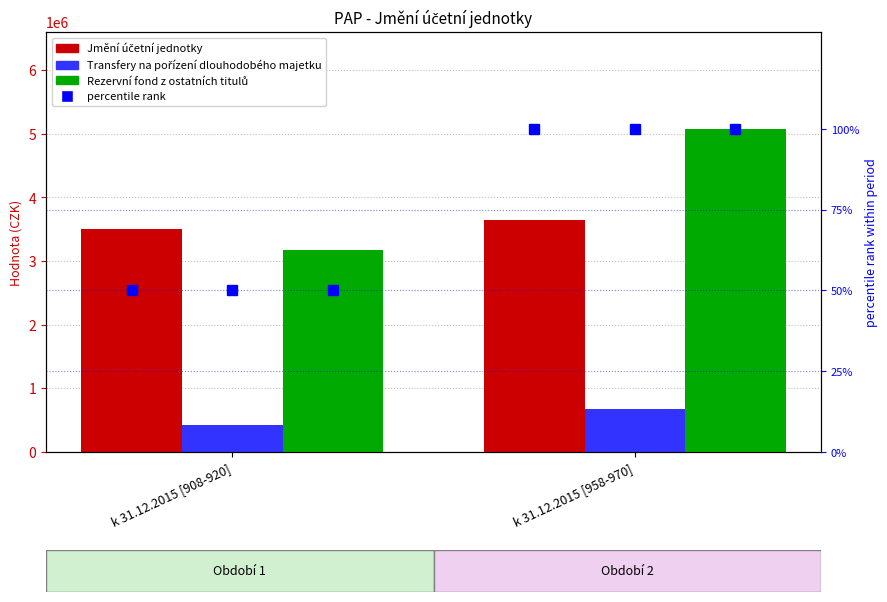

Rank the series by their maximum value, from highest to lowest.

Rezervní fond z ostatních titulů, Jmění účetní jednotky, Transfery na pořízení dlouhodobého majetku, Jmění účetní jednotky pct